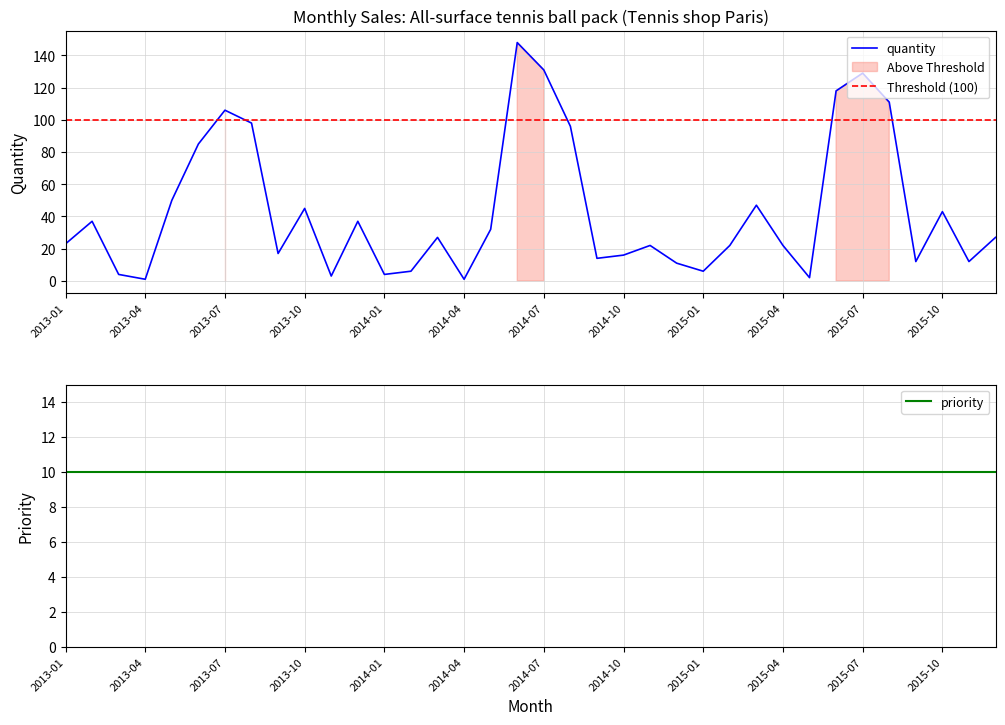

What is the label of the 32nd point from the right?

2013-05